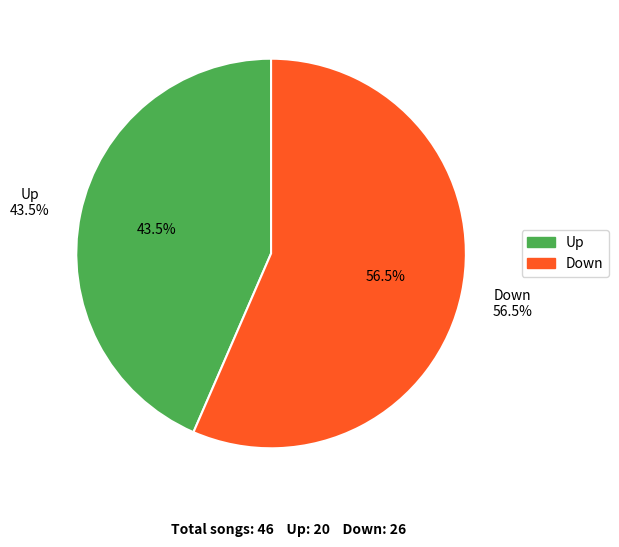

Which has a higher value, Up or Down?

Down